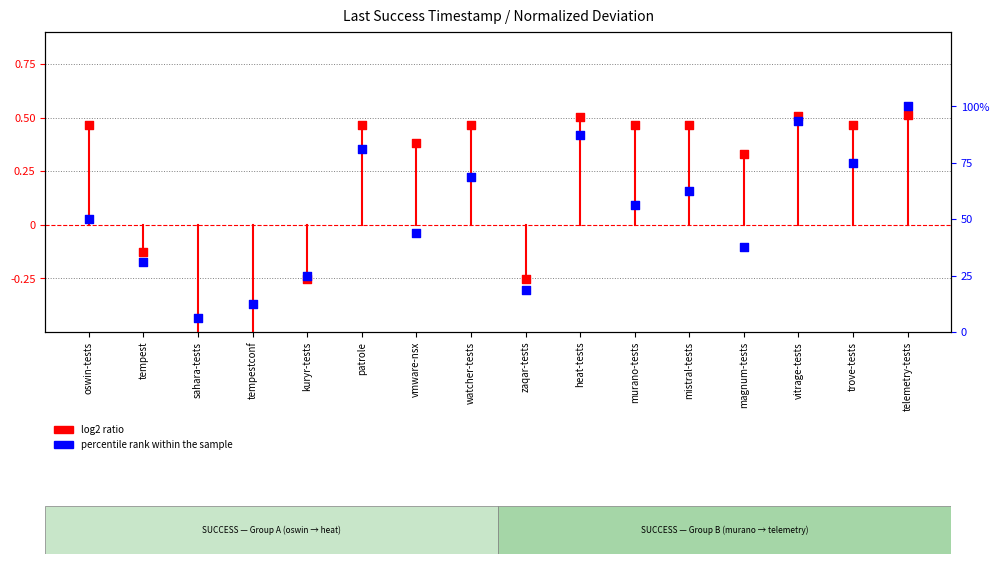

Which series has the largest Y range (max minus min)?

percentile rank within the sample